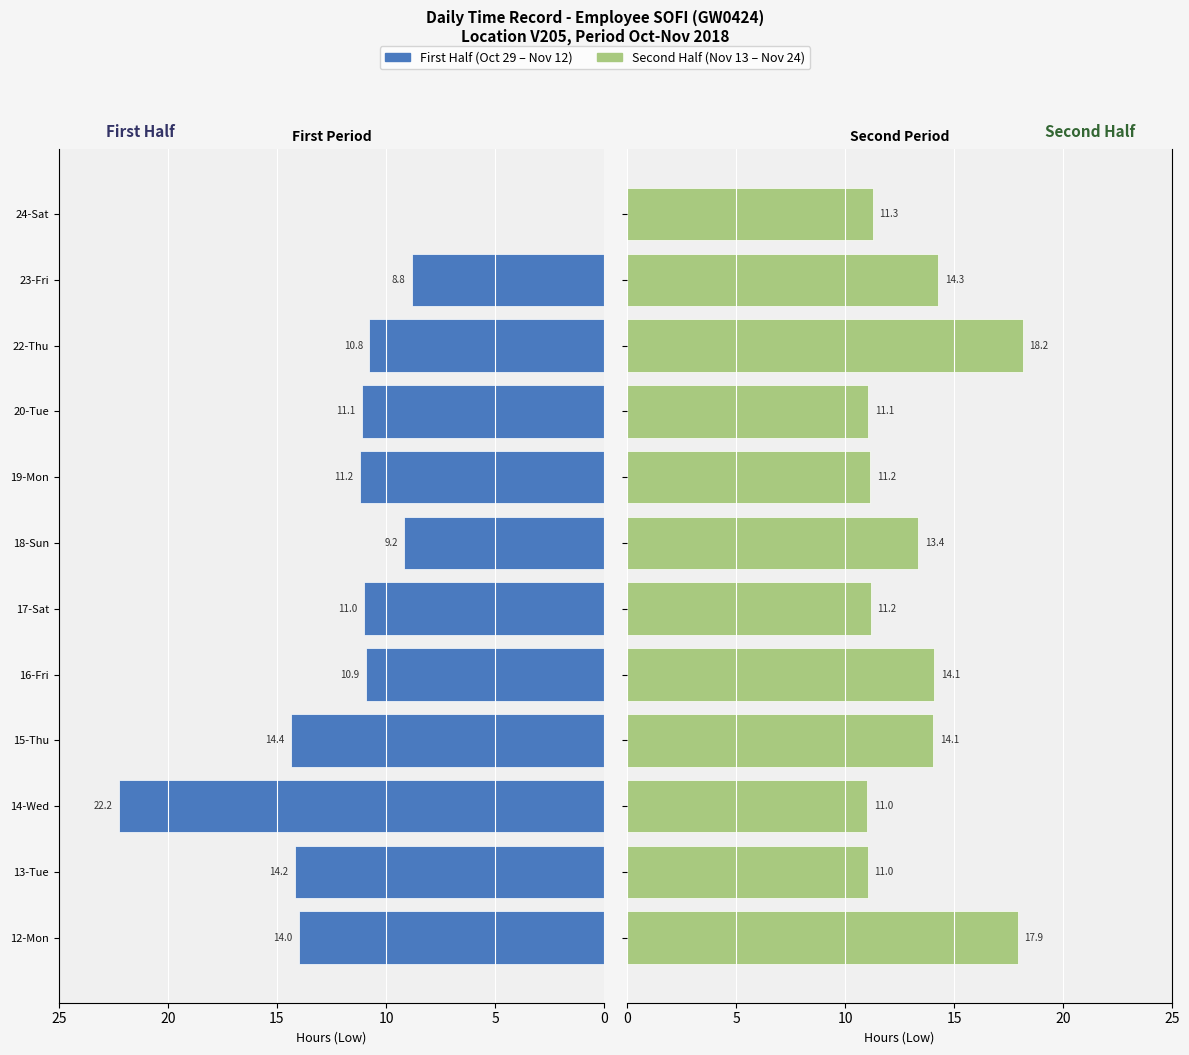

Which series has the widest spread of values?

First Half (Oct-Nov)